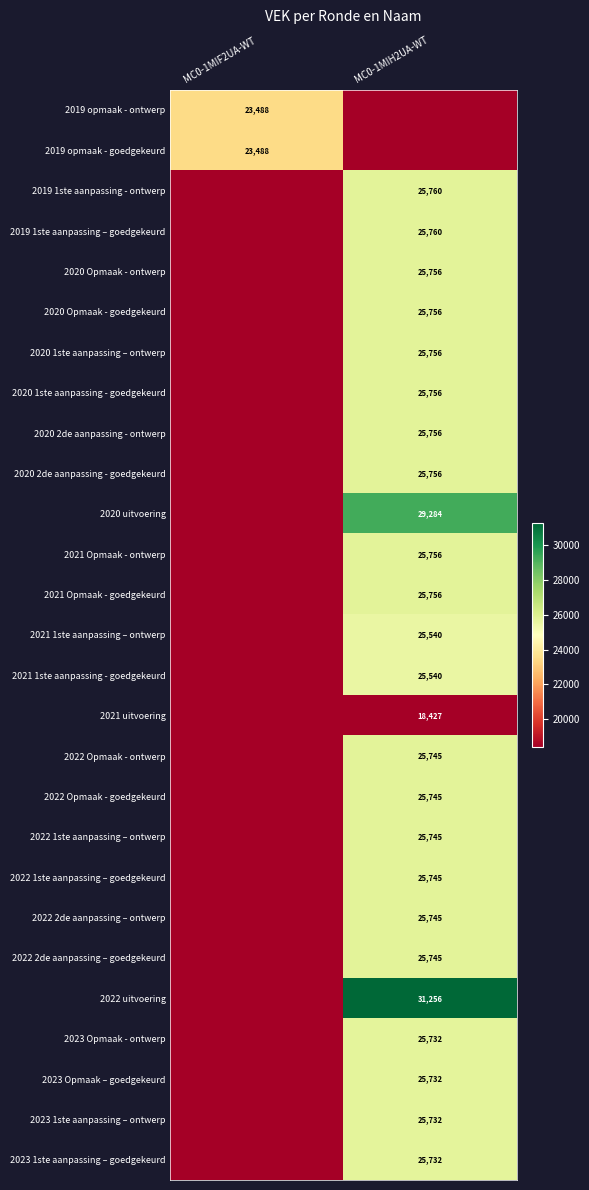

What is the total value across all series at MC0-1MIF2UA-WT?

46976